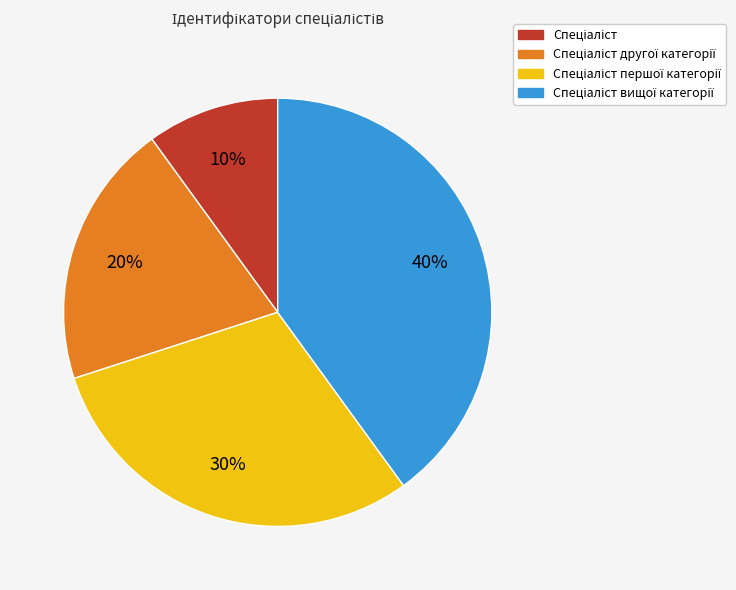

Is there a majority slice in this chart?

No